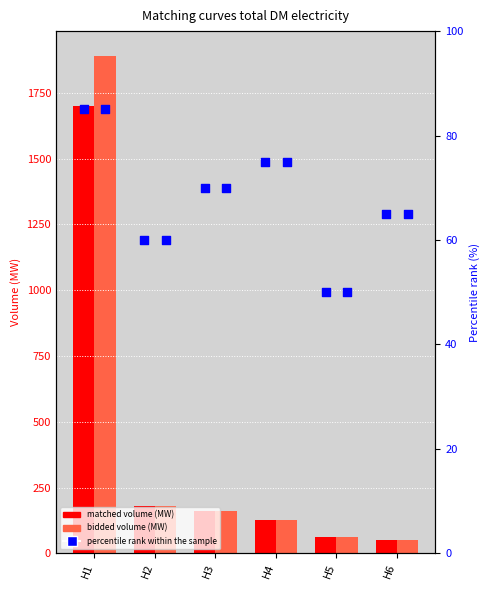

Which series reaches the maximum Y coordinate?

bidded volume (MW)